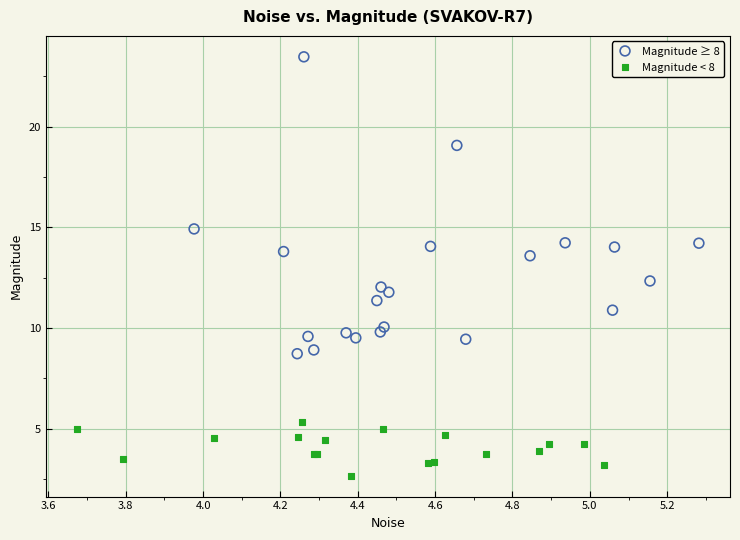

Which series has the largest Y range (max minus min)?

Magnitude ≥ 8